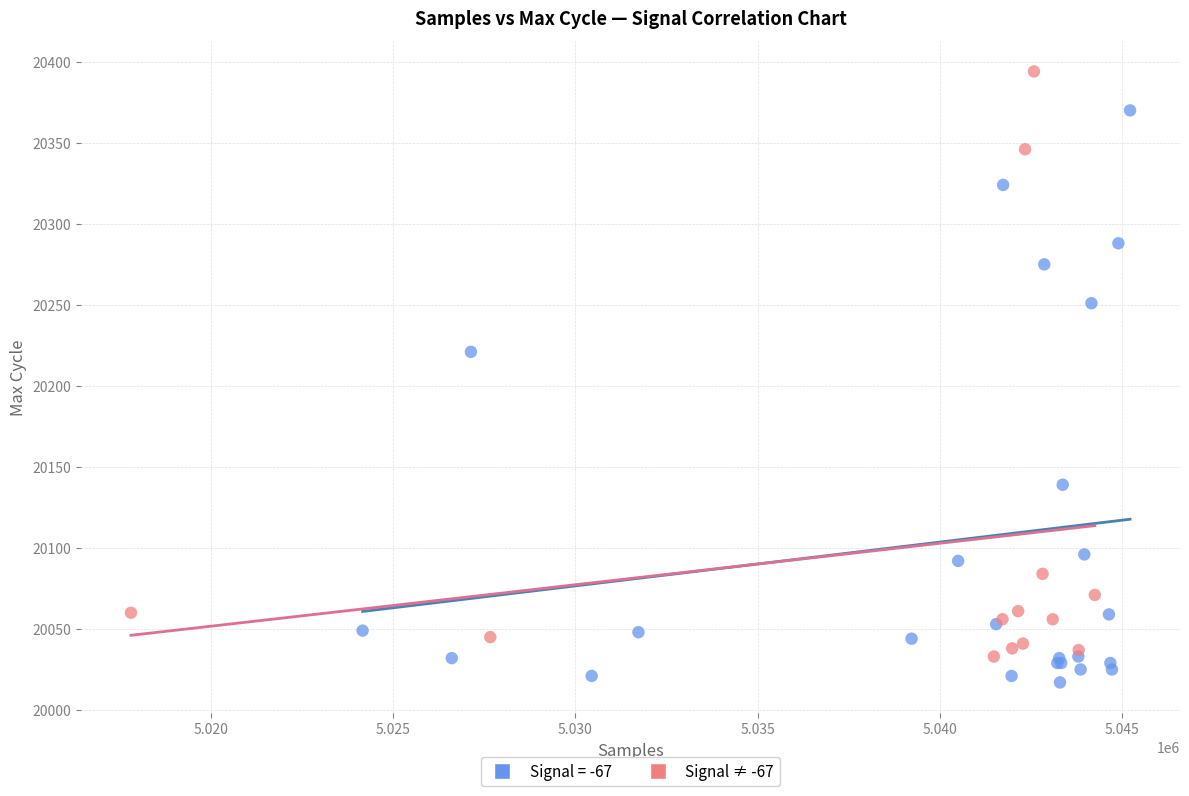

Which series reaches the maximum Y coordinate?

Signal ≠ -67